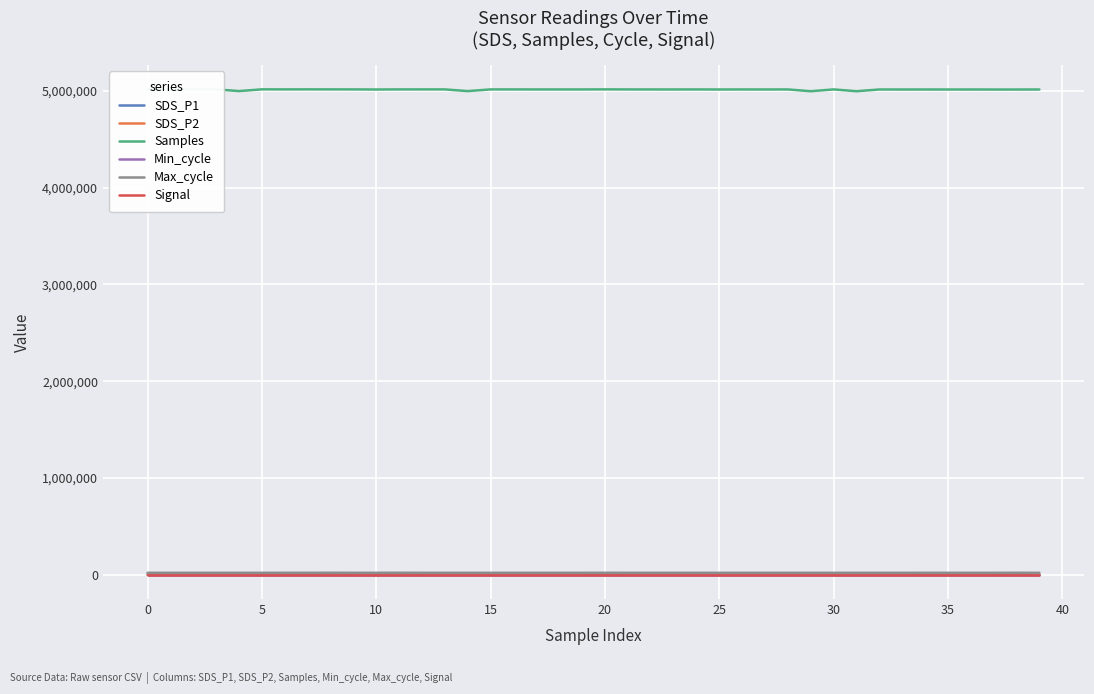

Is the value of Samples at 15 greater than the value of Signal at 11?

Yes